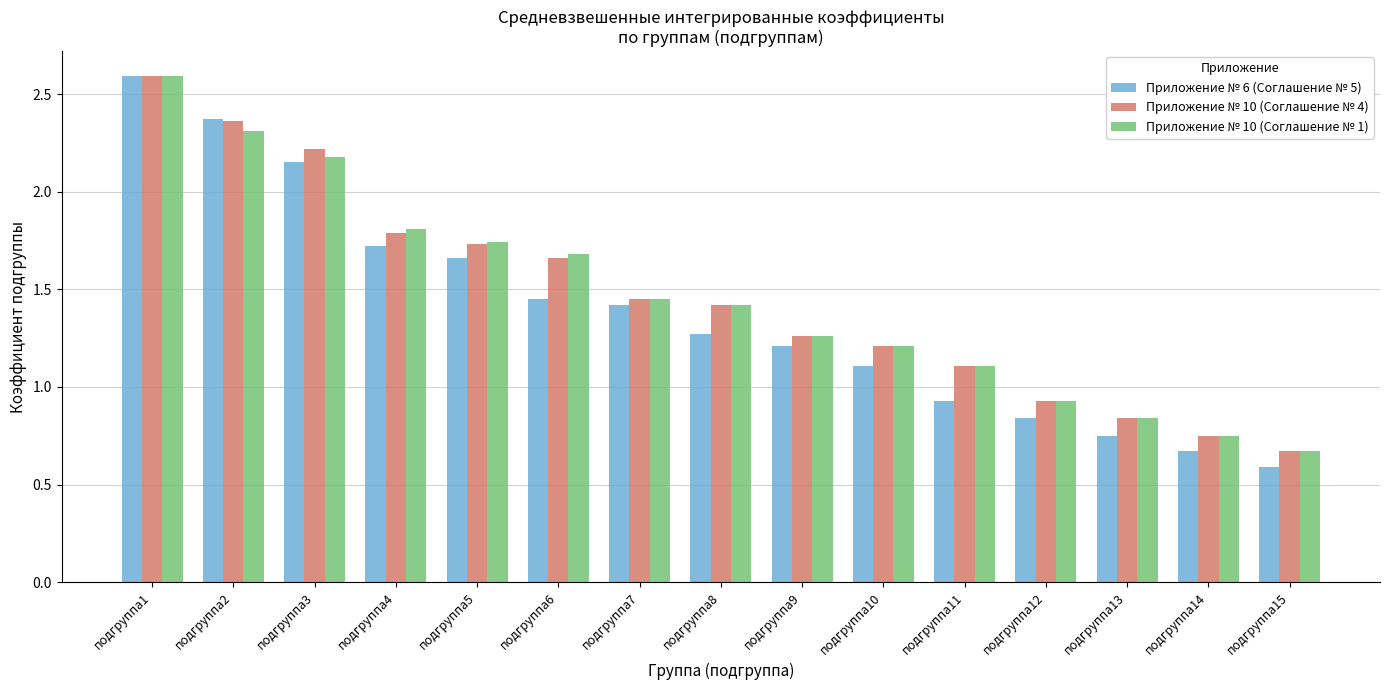

At which category is the sum across all series the highest?

подгруппа1